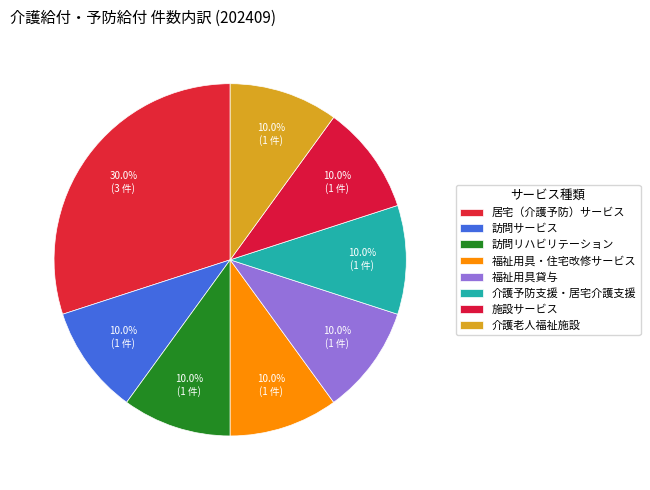

How many slices are in this pie chart?

8